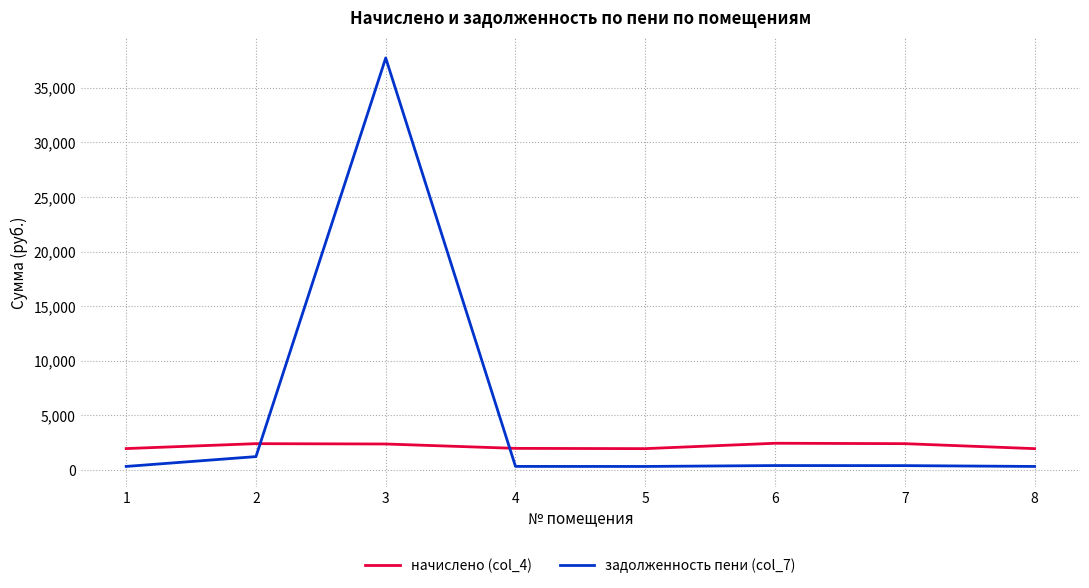

List the series in order of their peak value, lowest first.

начислено (col_4), задолженность пени (col_7)